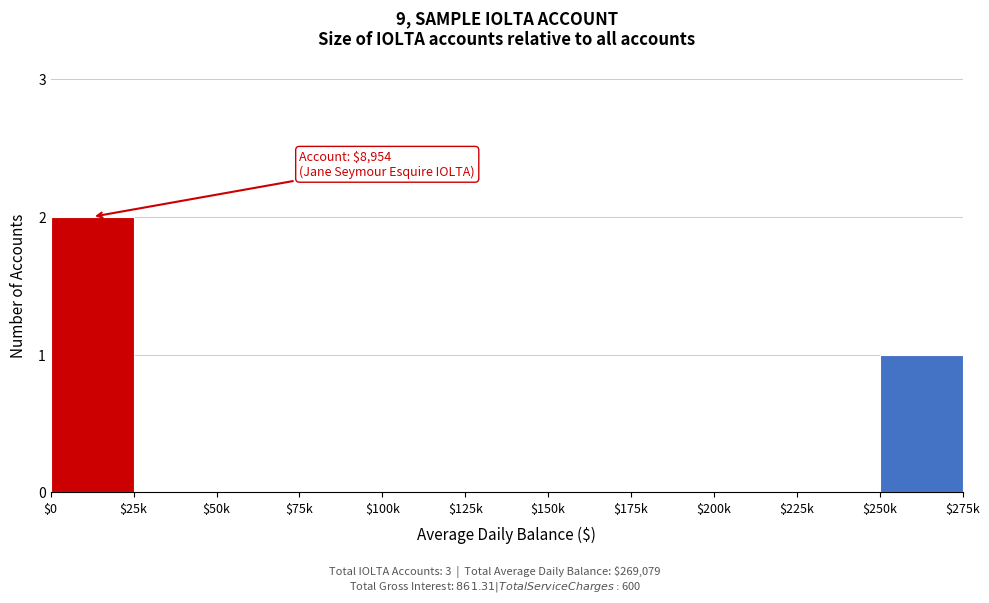

At which category does the chart reach its peak across all series?

$0